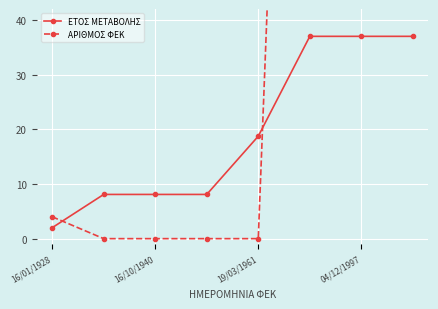

What is the difference between the maximum and minimum values in the ΑΡΙΘΜΟΣ ΦΕΚ series?

244.0